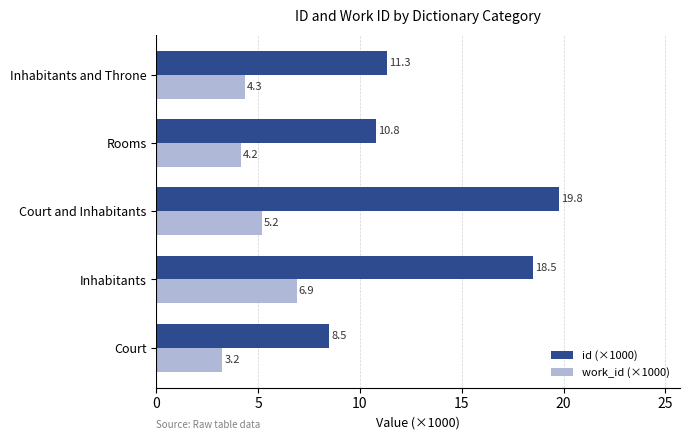

How many distinct data groups are displayed?

2